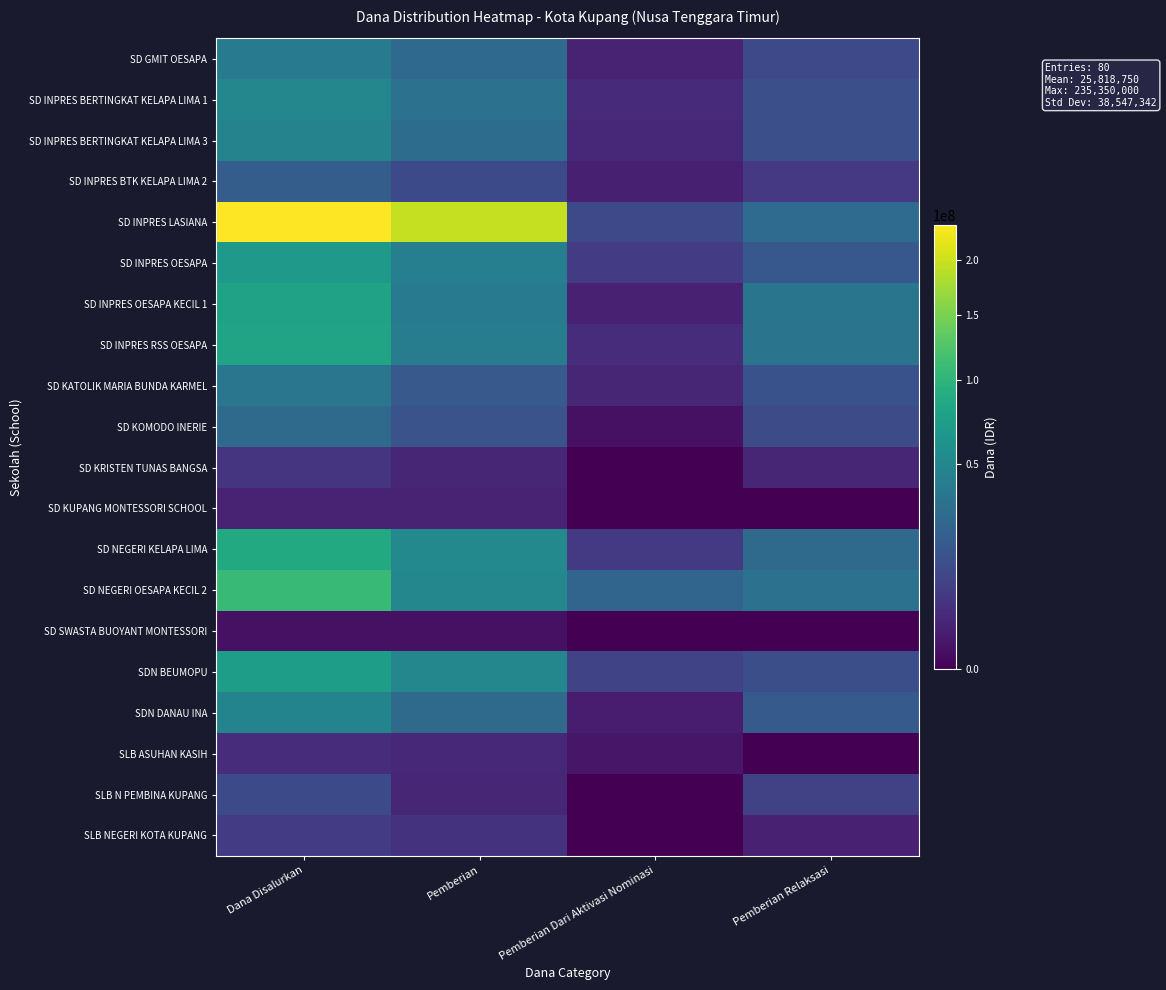

What is the difference between the highest and lowest values at Pemberian?

194625000